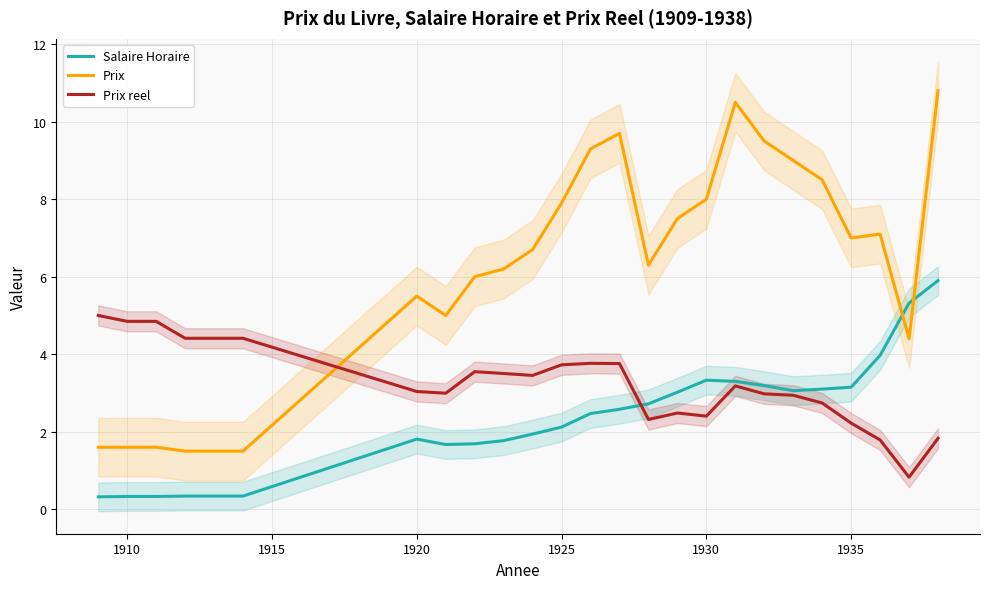

Count the number of categories in the chart.

25